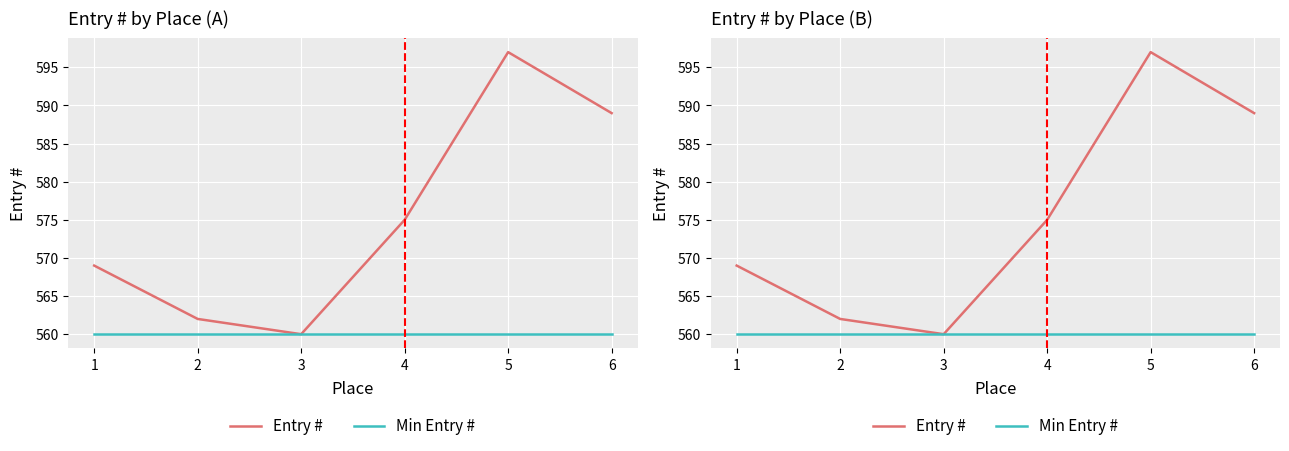

What is the total value across all series at 6?

1149